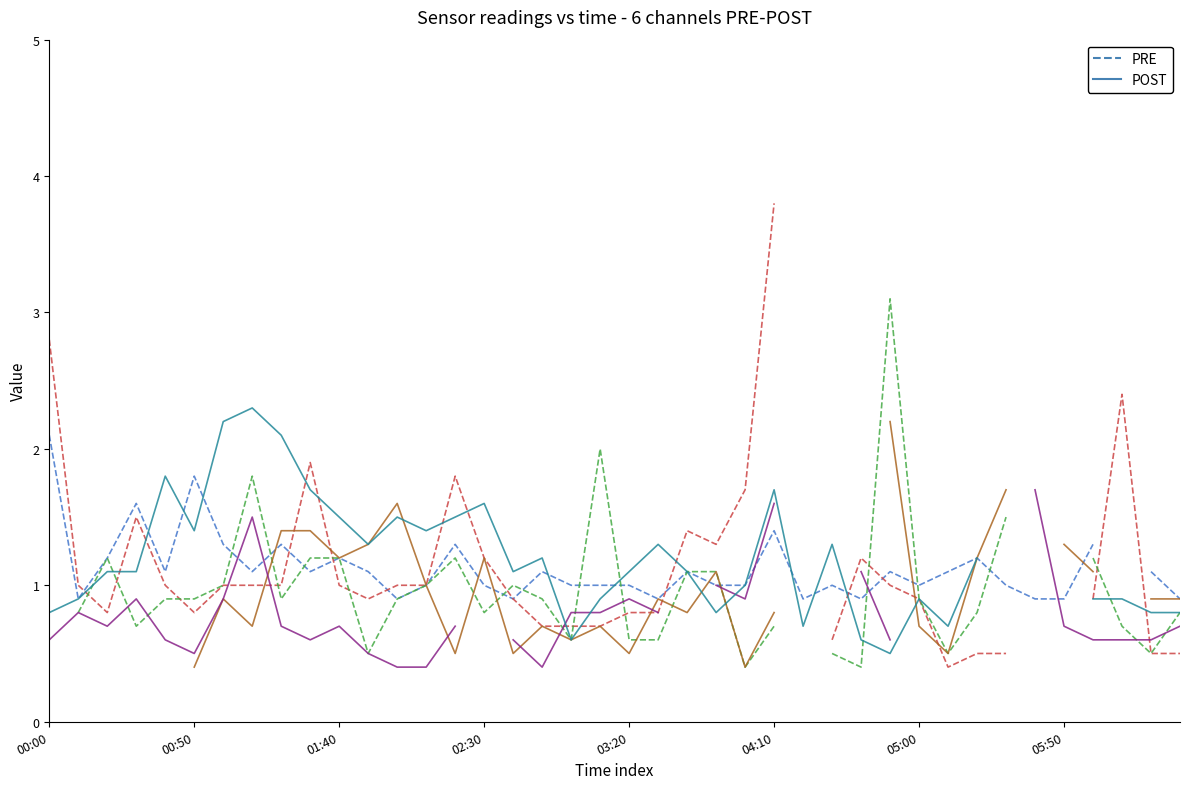

How many times do col_3 (0.773) PRE and col_12 (1.645) POST cross each other?

9